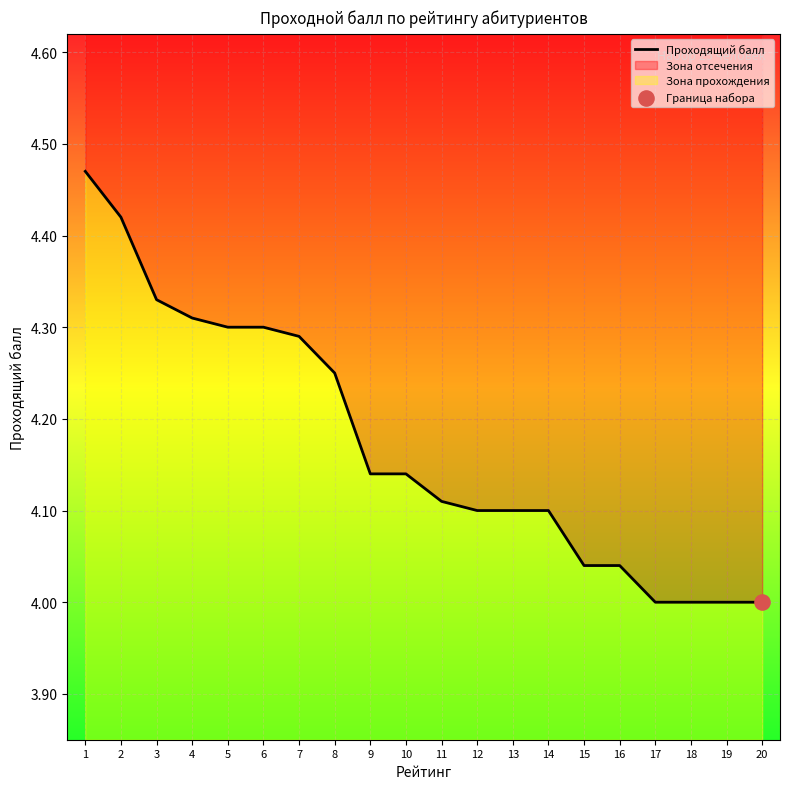

What is the change in value from 3 to 15?

-0.3